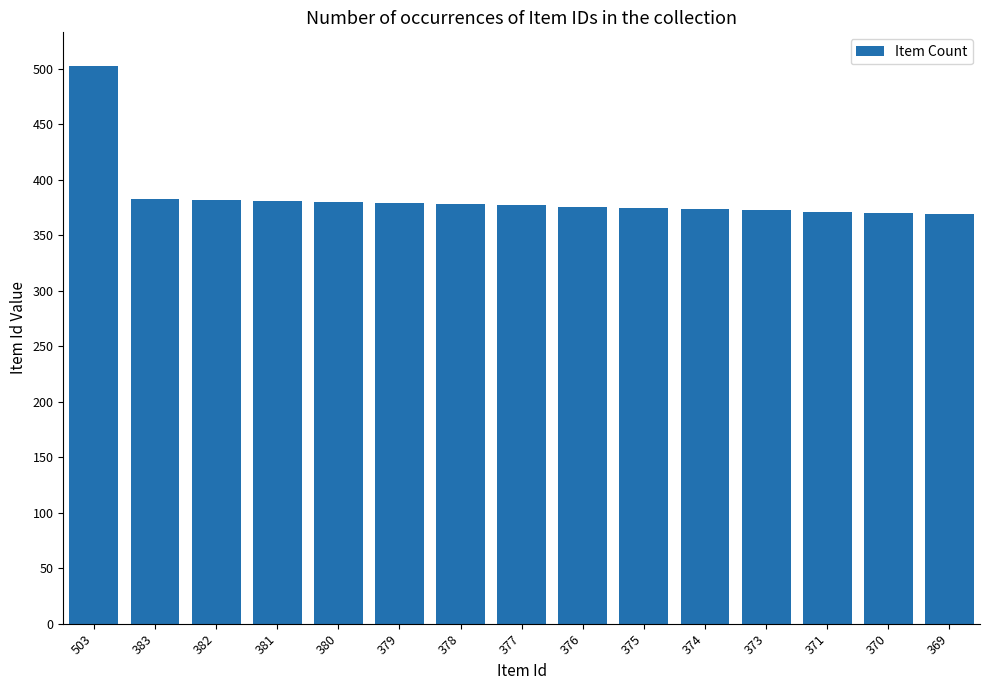

True or false: the data shows 243 at 369.

False